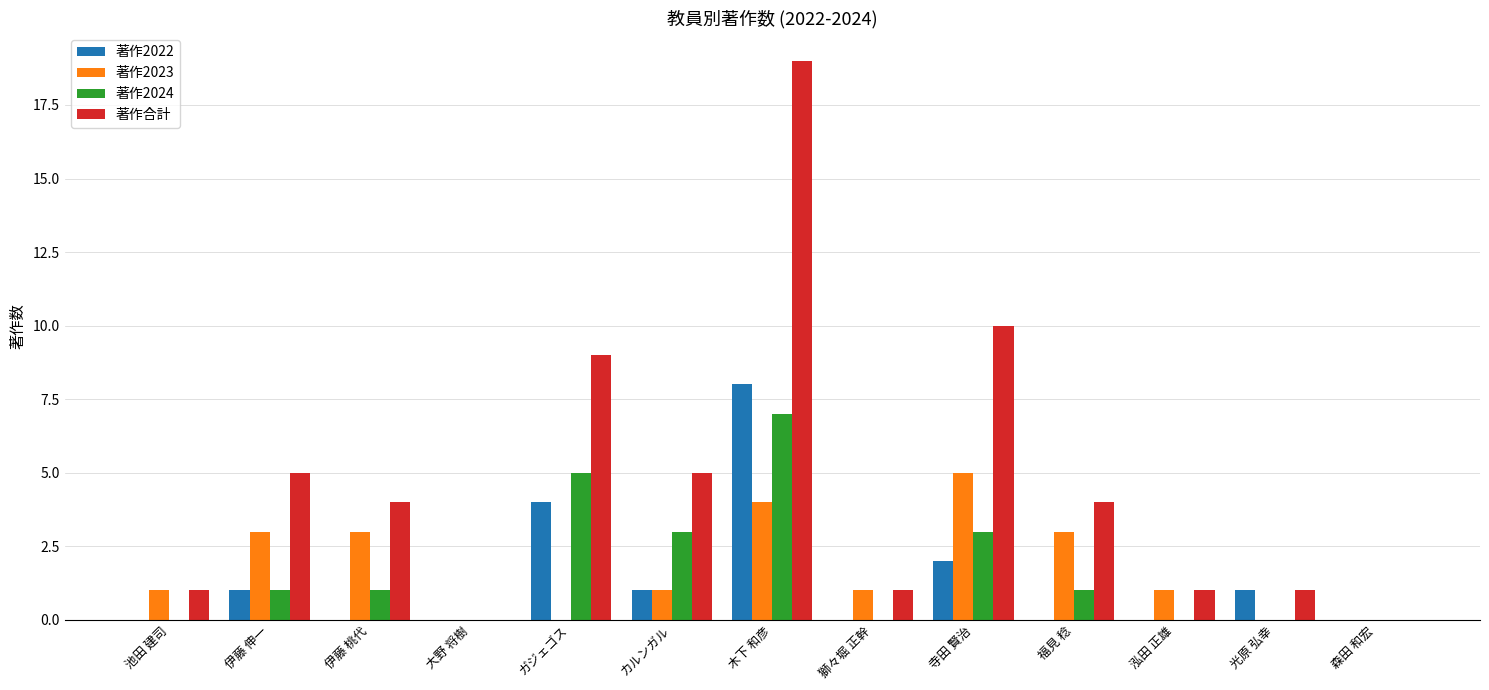

Reading left to right, transcribe all the data shown in this chart.

著作2022: 0	1	0	0	4	1	8	0	2	0	0	1	0
著作2023: 1	3	3	0	0	1	4	1	5	3	1	0	0
著作2024: 0	1	1	0	5	3	7	0	3	1	0	0	0
著作合計: 1	5	4	0	9	5	19	1	10	4	1	1	0